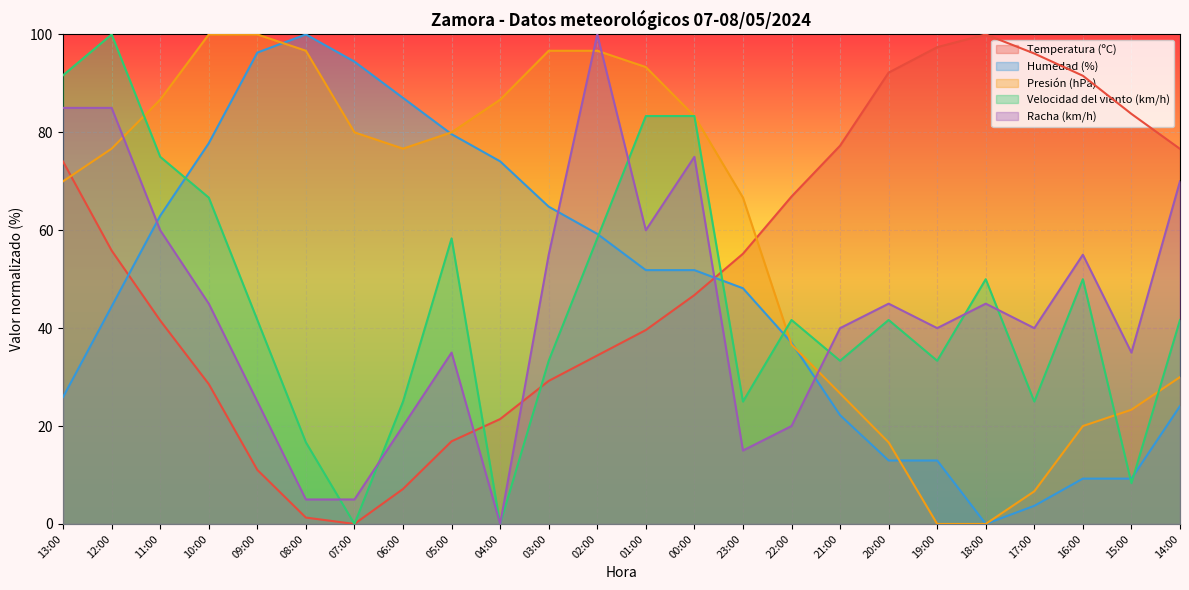

Where is Presión (hPa) nearest to the value 50?

22:00